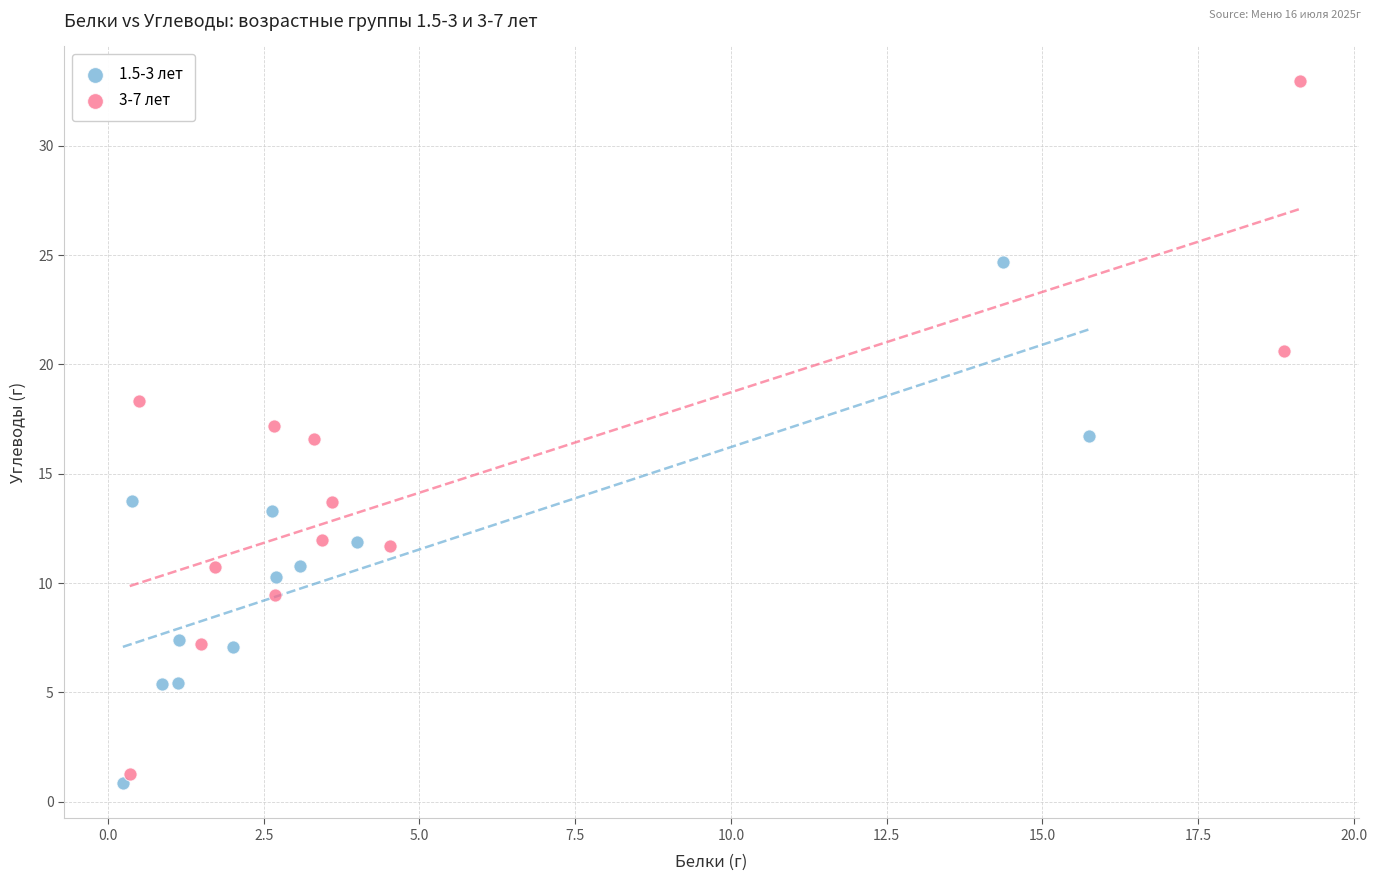

What are all the series names shown in the legend?

1.5-3 лет, 3-7 лет